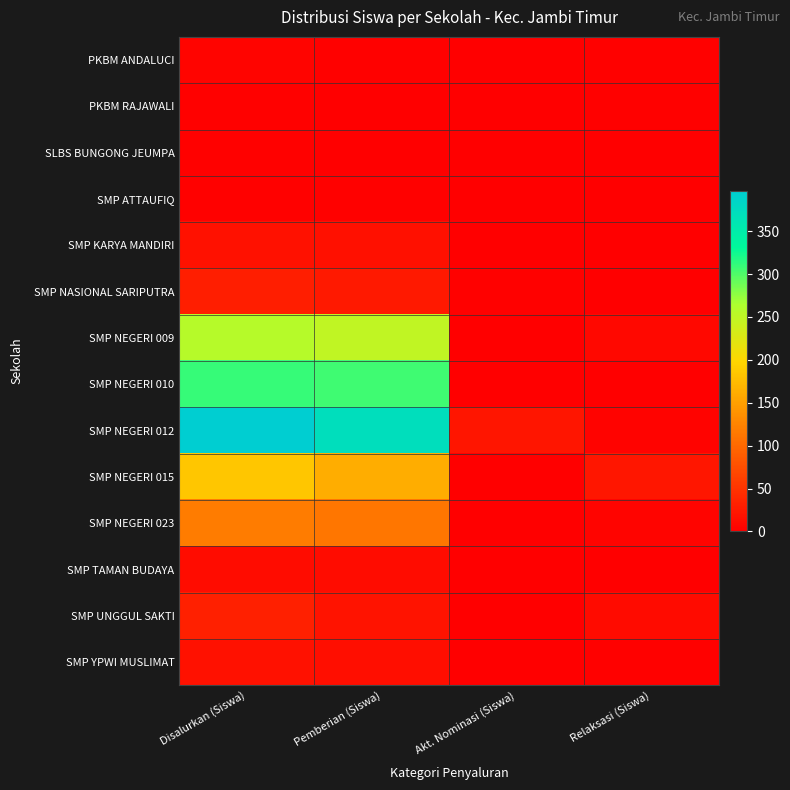

What is the difference between the highest and lowest values at Akt. Nominasi (Siswa)?

21